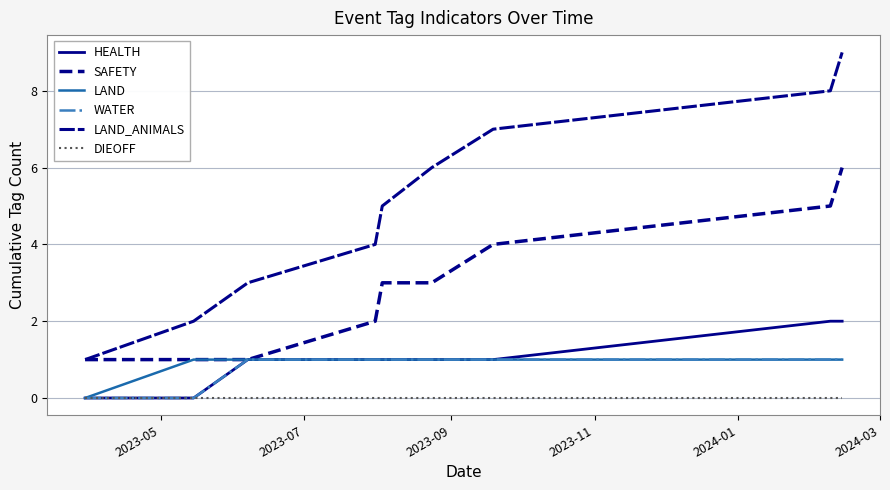

True or false: LAND_ANIMALS has more than 0 points higher than both neighbors.

False